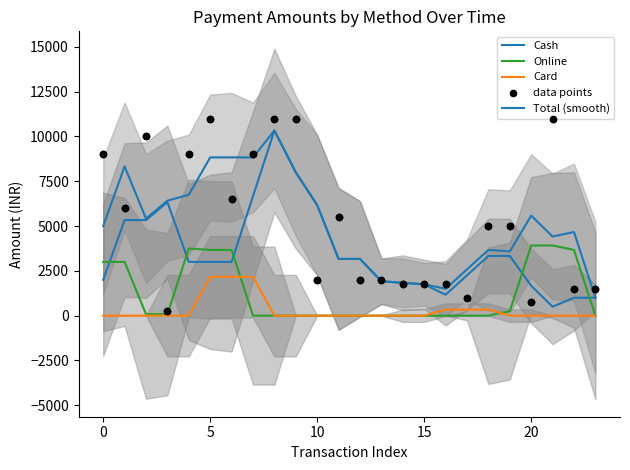

Which series reaches the minimum Y coordinate?

Online